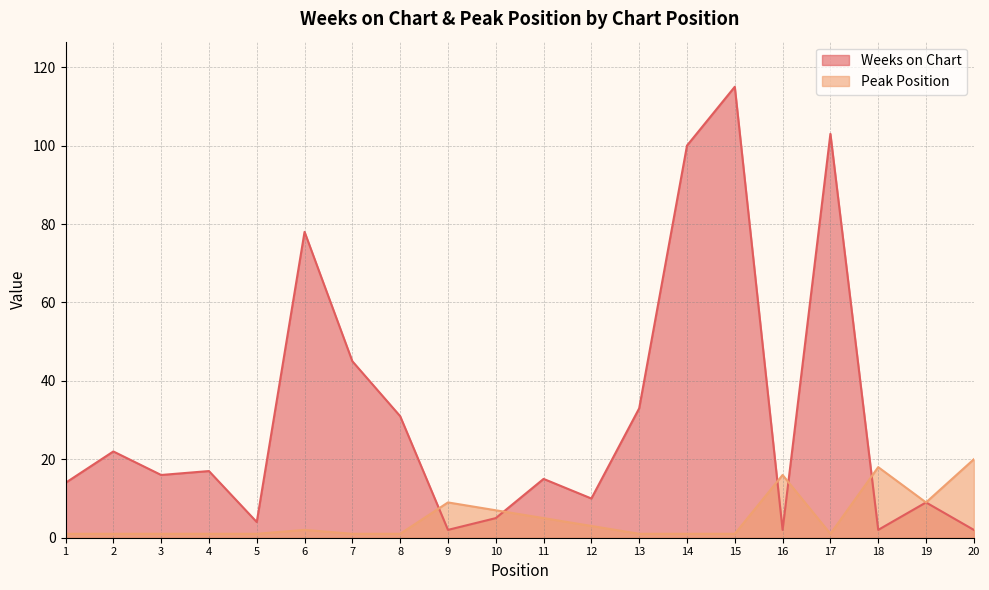

What is the highest value of the Peak Position series?

20